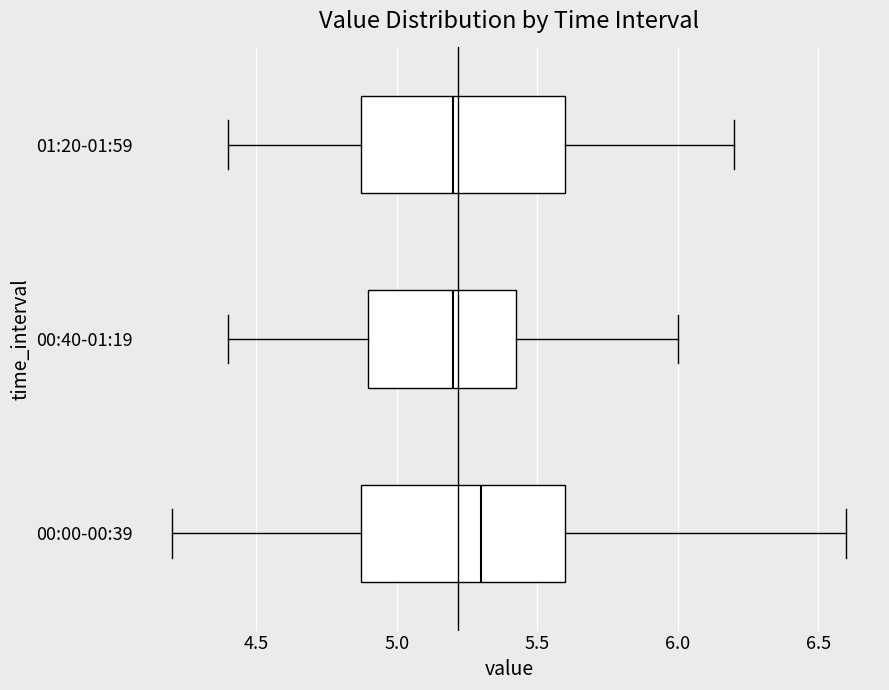

Where is the left edge of the box for 01:20-01:59 on the x-axis? The values are not printed on the chart, so give them approximately, as read against the axis.

4.90